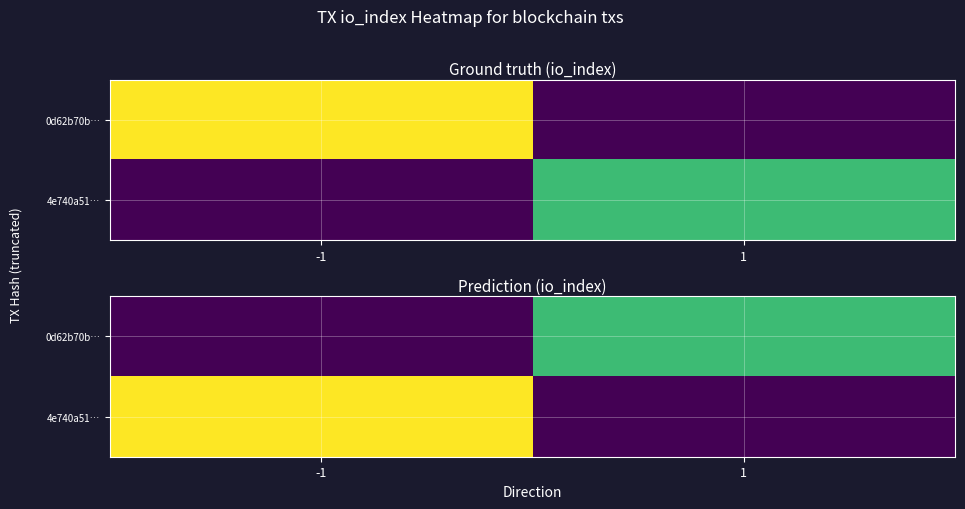

Rank the series by their average value, from lowest to highest.

0d62b70b…, 4e740a51…